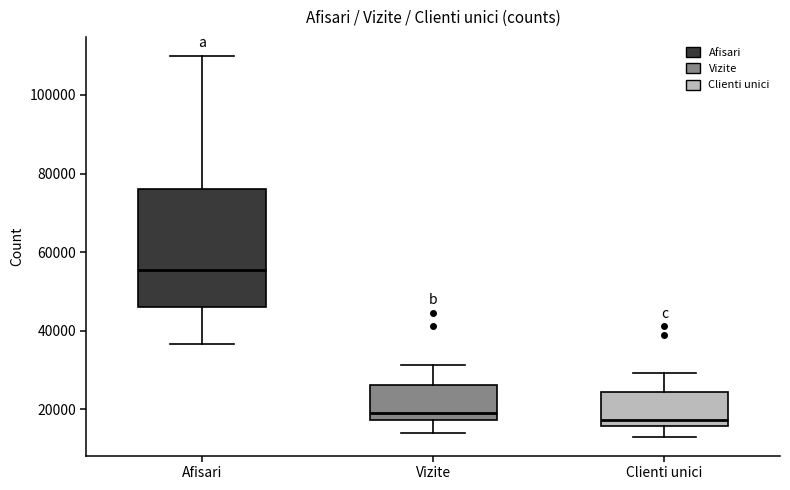

Reading left to right, transcribe this box plot: for each box, give where its median line is, the range the box spans, and where its two whiskers end, as read against the y-axis. The values are not printed on the chart, so give them approximately, as read against the axis.

Afisari: median 56000, box 46000 to 76000, whiskers 36000 to 110000
Vizite: median 18000 (just above the box's lower edge), box 18000 to 26000, whiskers 14000 to 32000
Clienti unici: median 18000, box 16000 to 24000, whiskers 14000 to 30000